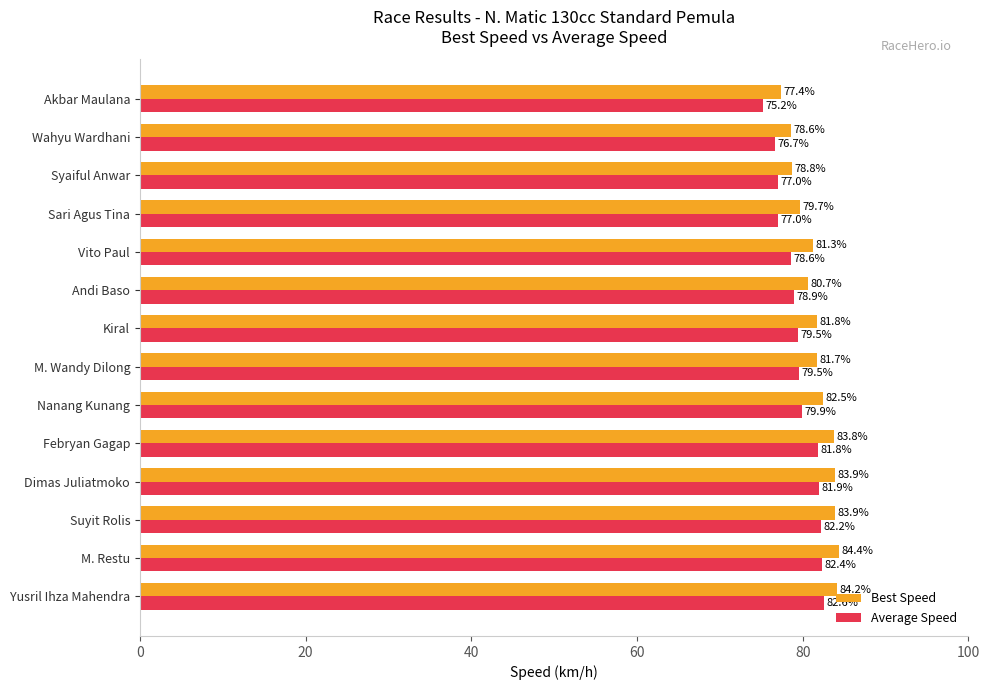

Rank the series at Suyit Rolis from highest to lowest value.

Best Speed, Average Speed